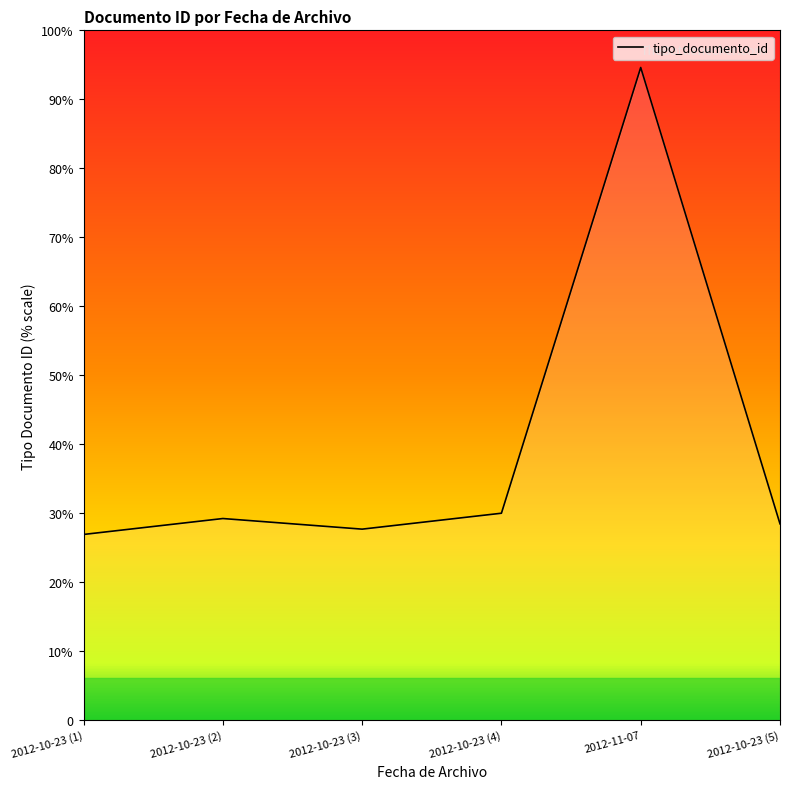

Does the chart have visible grid lines?

No